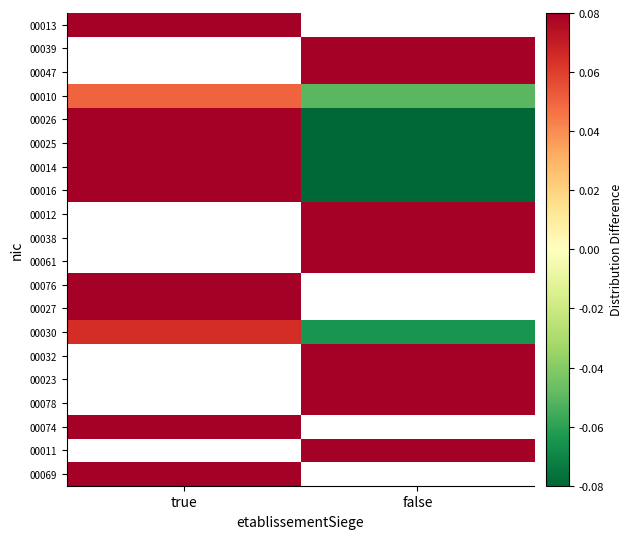

What is the minimum value shown in the chart?

-0.2